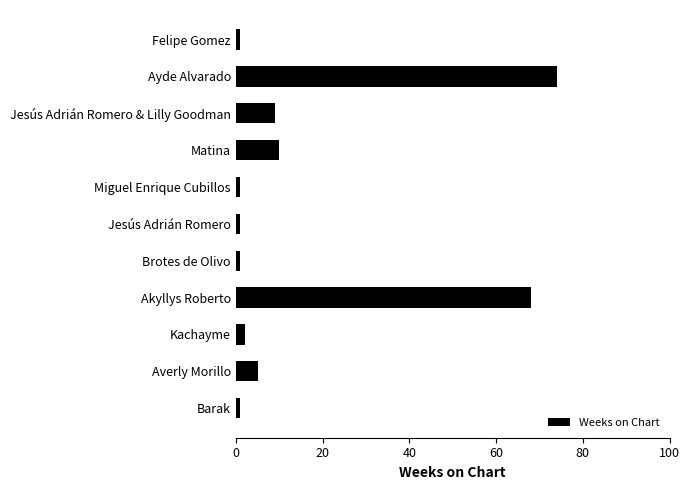

Reading top to bottom, list all the values displayed in this chart.

1	74	9	10	1	1	1	68	2	5	1